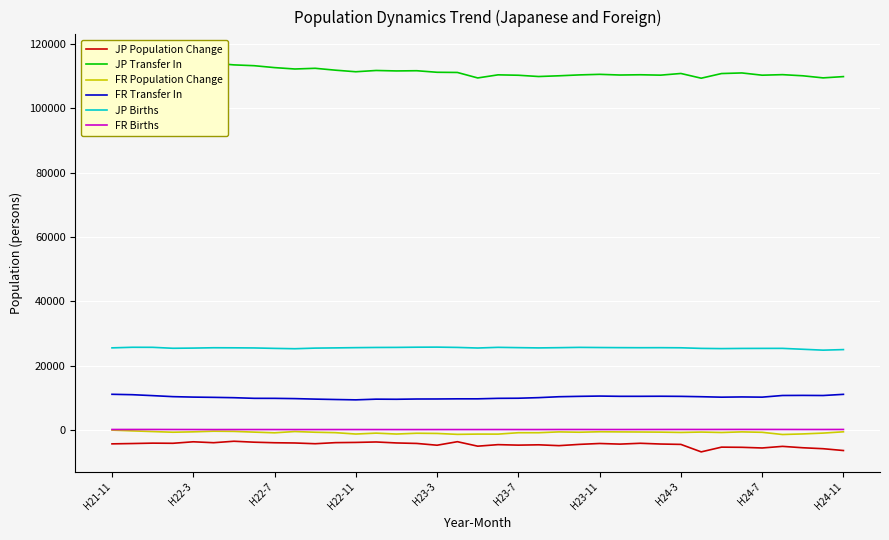

Which category has the highest value in the FR Transfer In series?

H21-11